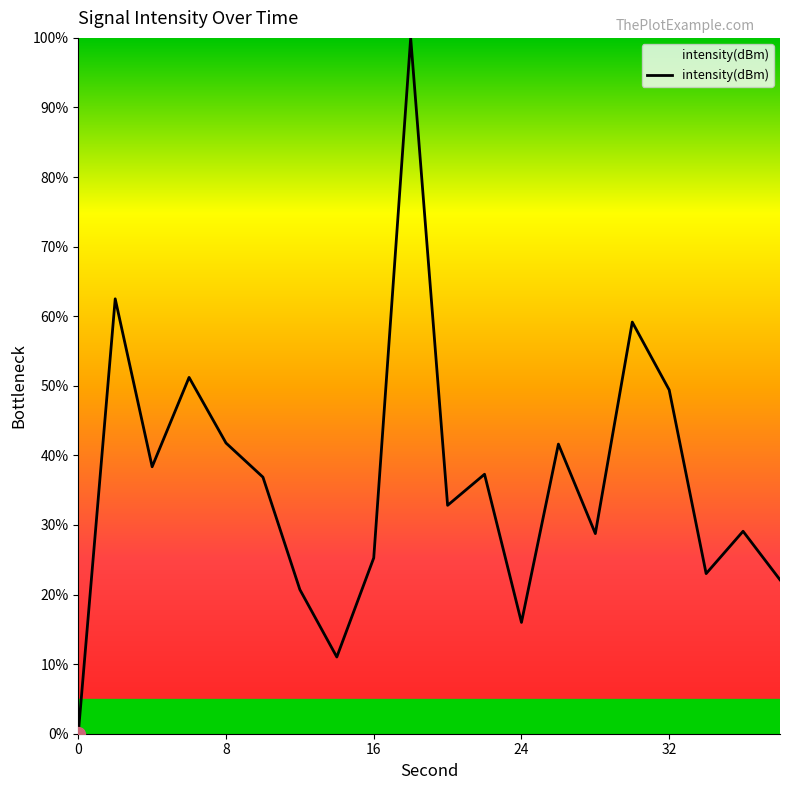

What is the difference between the maximum and minimum values?

100.0